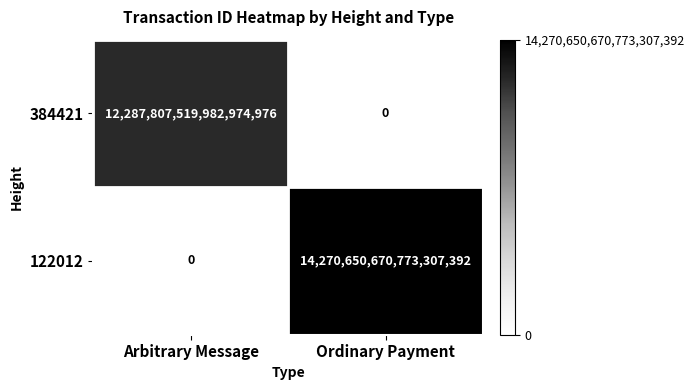

How many values in 384421 are above zero?

1